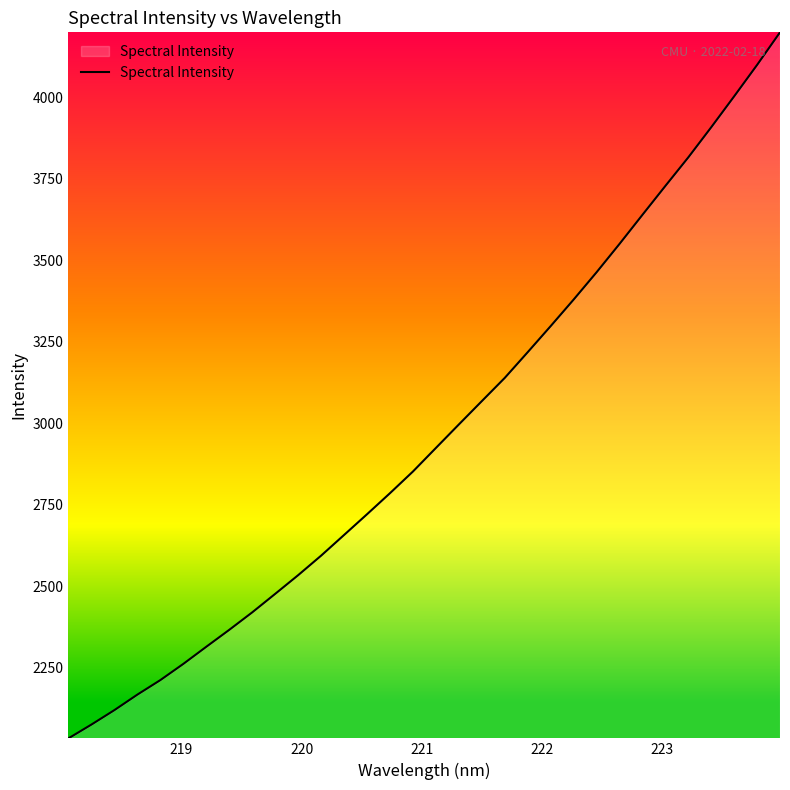

What is the greatest value displayed?

4199.6